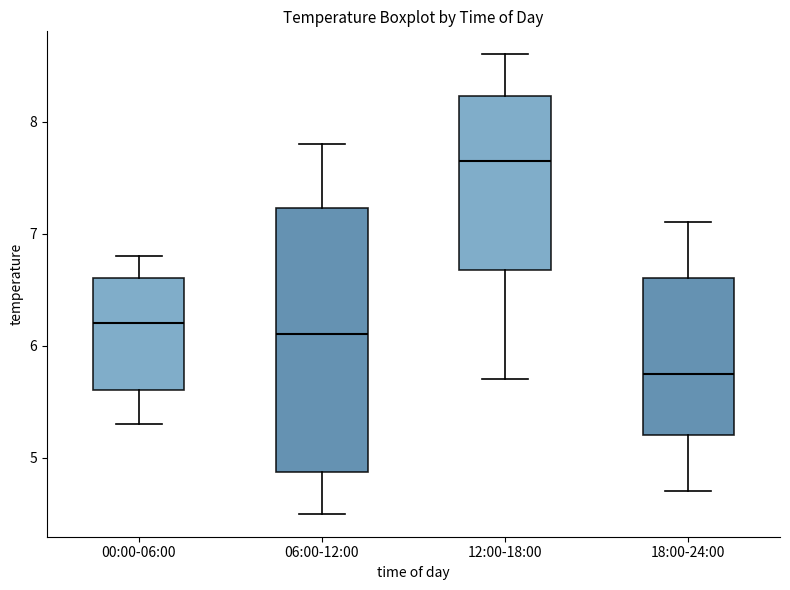

Where is the lower edge of the box for 06:00-12:00 on the y-axis? The values are not printed on the chart, so give them approximately, as read against the axis.

4.9